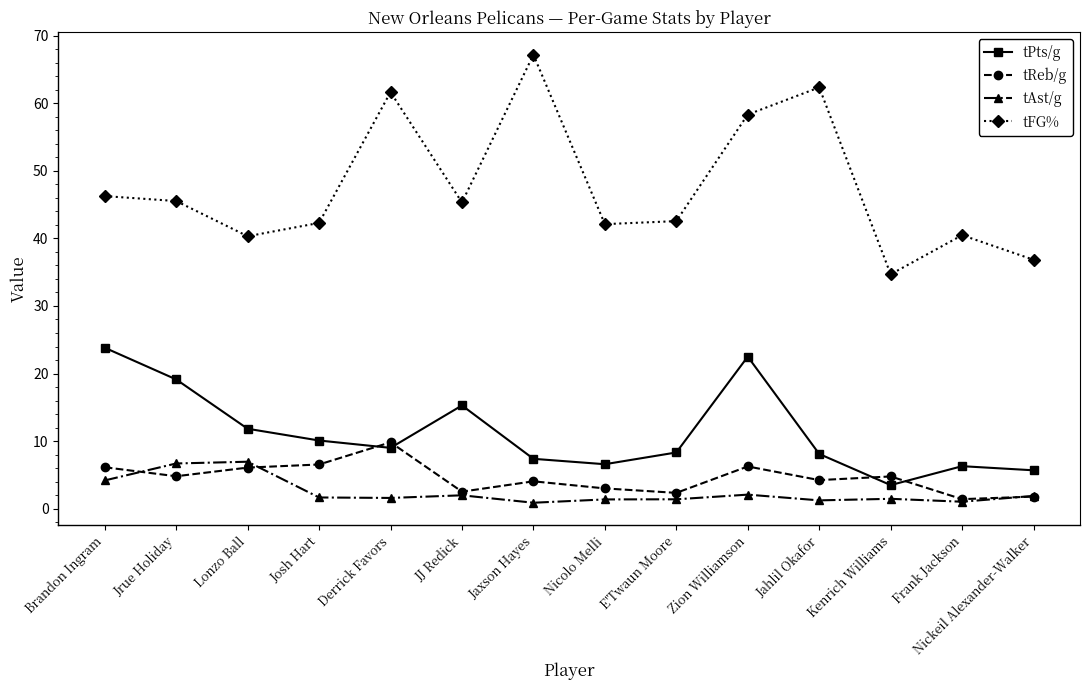

Between JJ Redick and Jahlil Okafor, which series saw the biggest shift?

tFG%